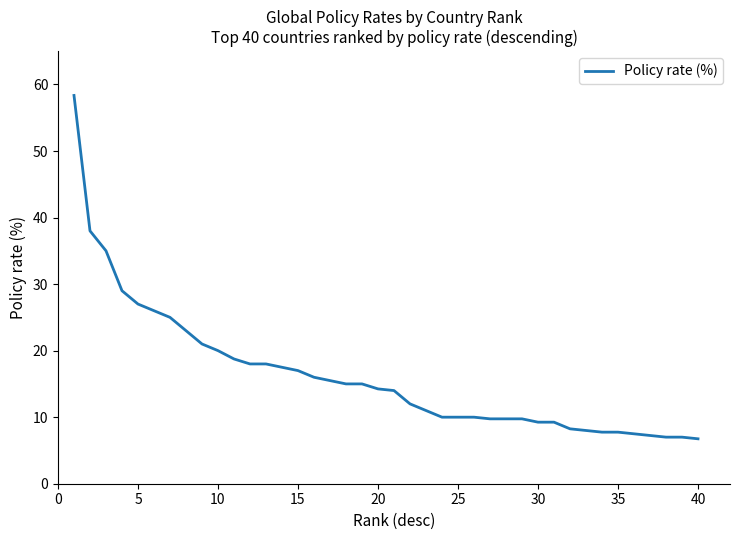

What is the maximum value shown in the chart?

58.4